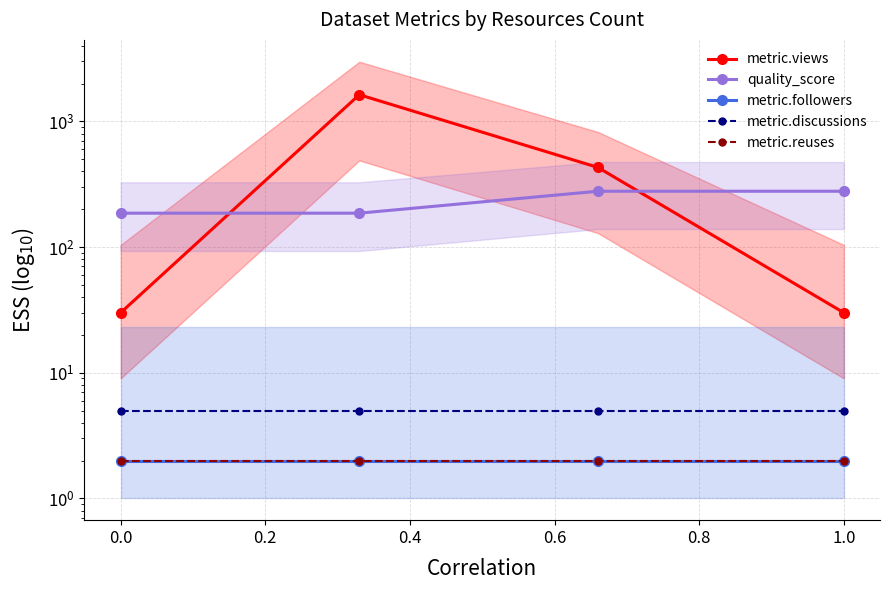

How many lines are shown in the chart?

5